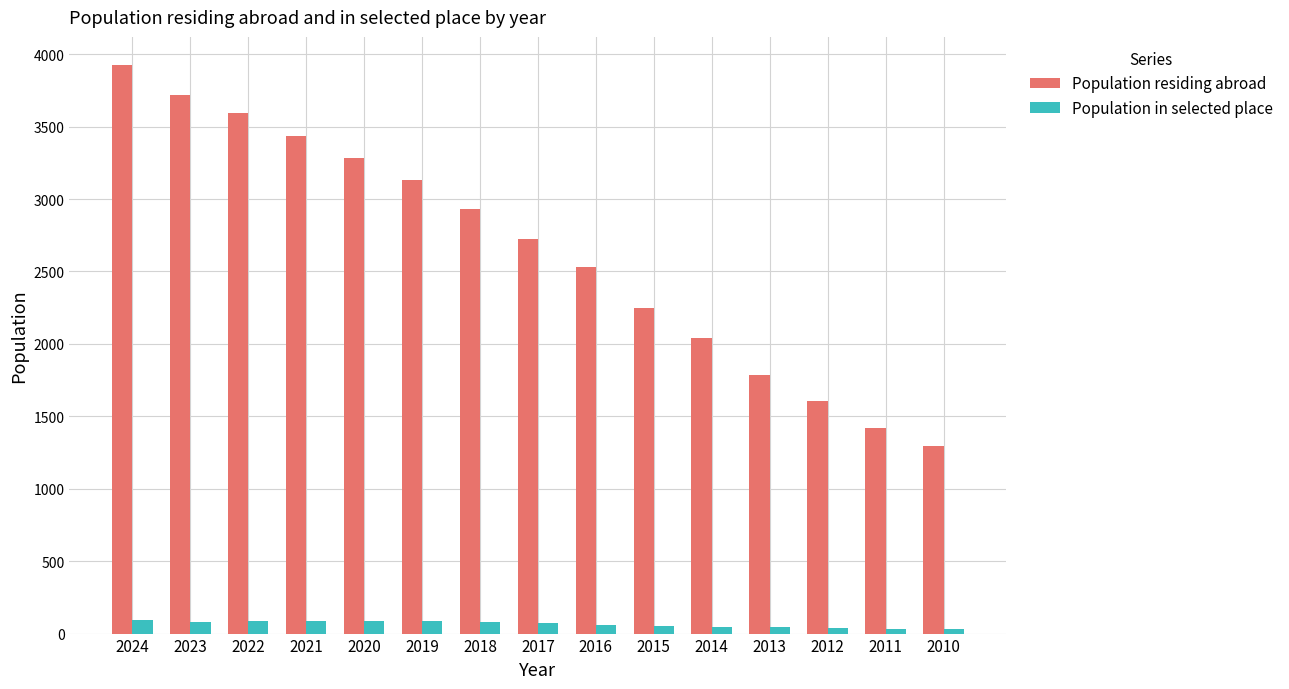

Rank the series by their maximum value, from highest to lowest.

Population residing abroad, Population in selected place